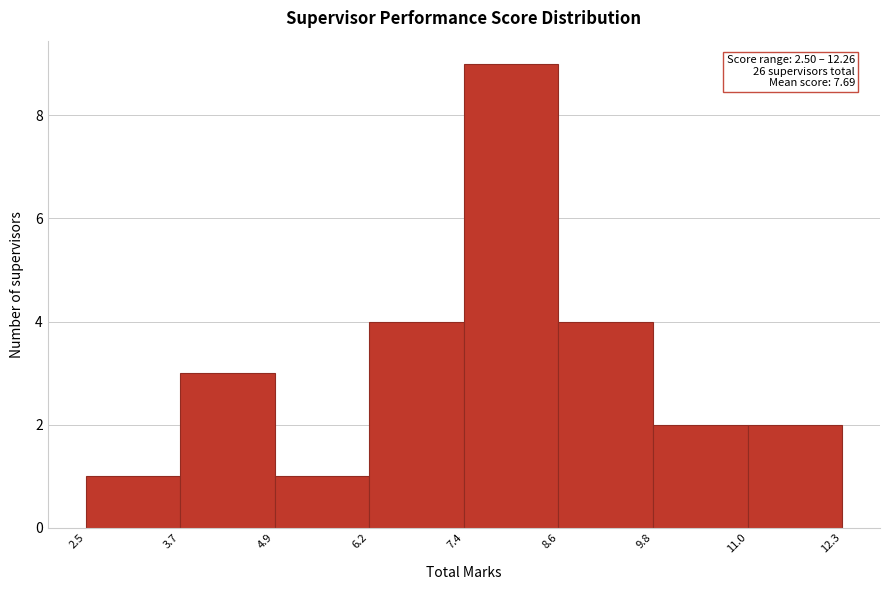

Which range on the x-axis has the tallest bar?

7.4 to 8.6